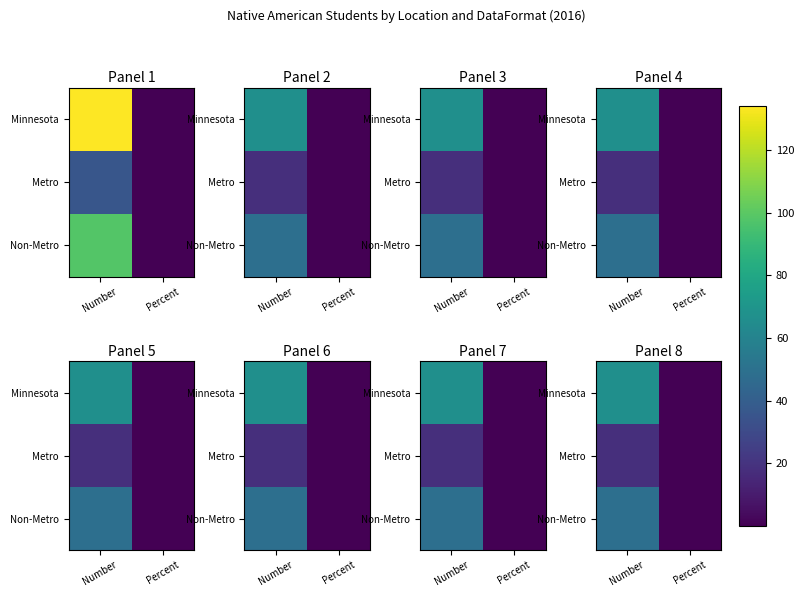

List the series in order of their peak value, lowest first.

Metro, Non-Metro, Minnesota